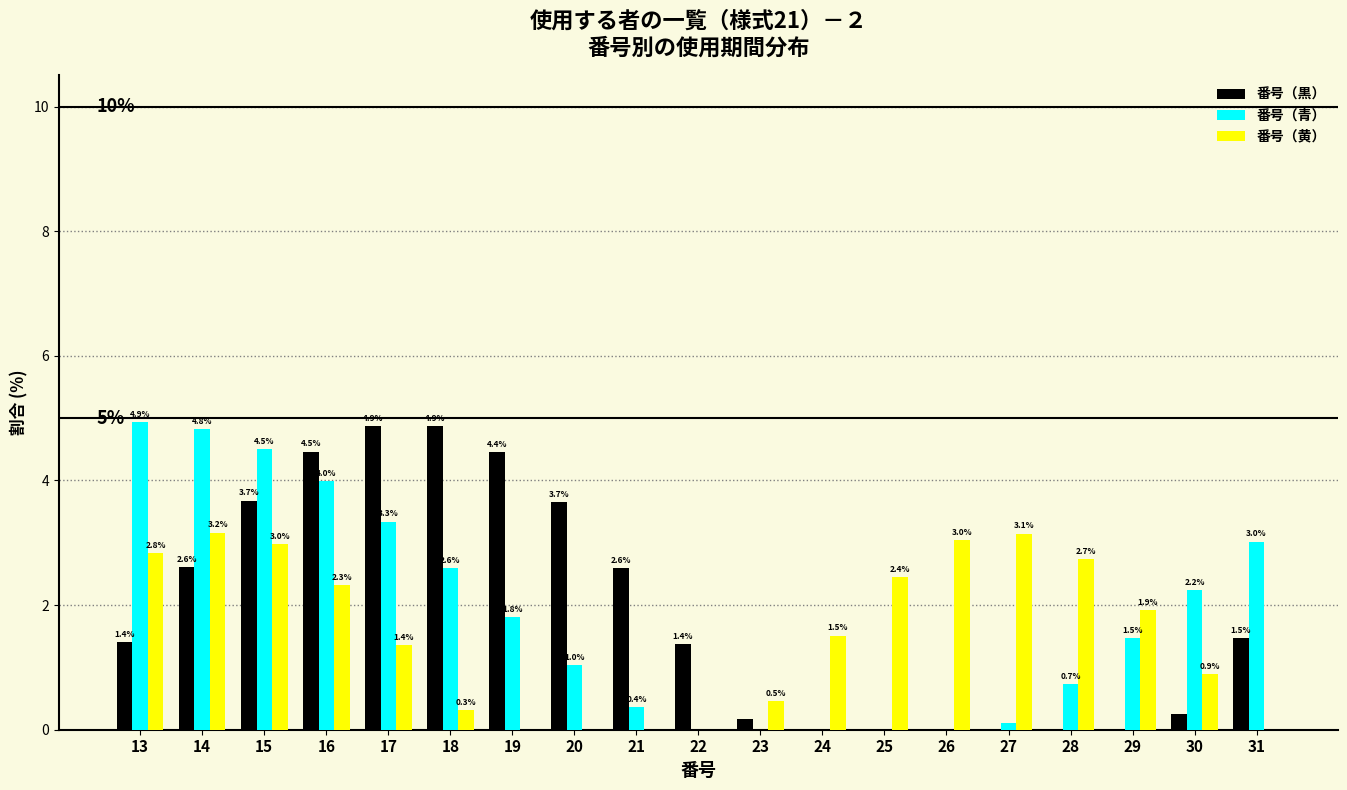

What is the total value across all series at 18?

7.8